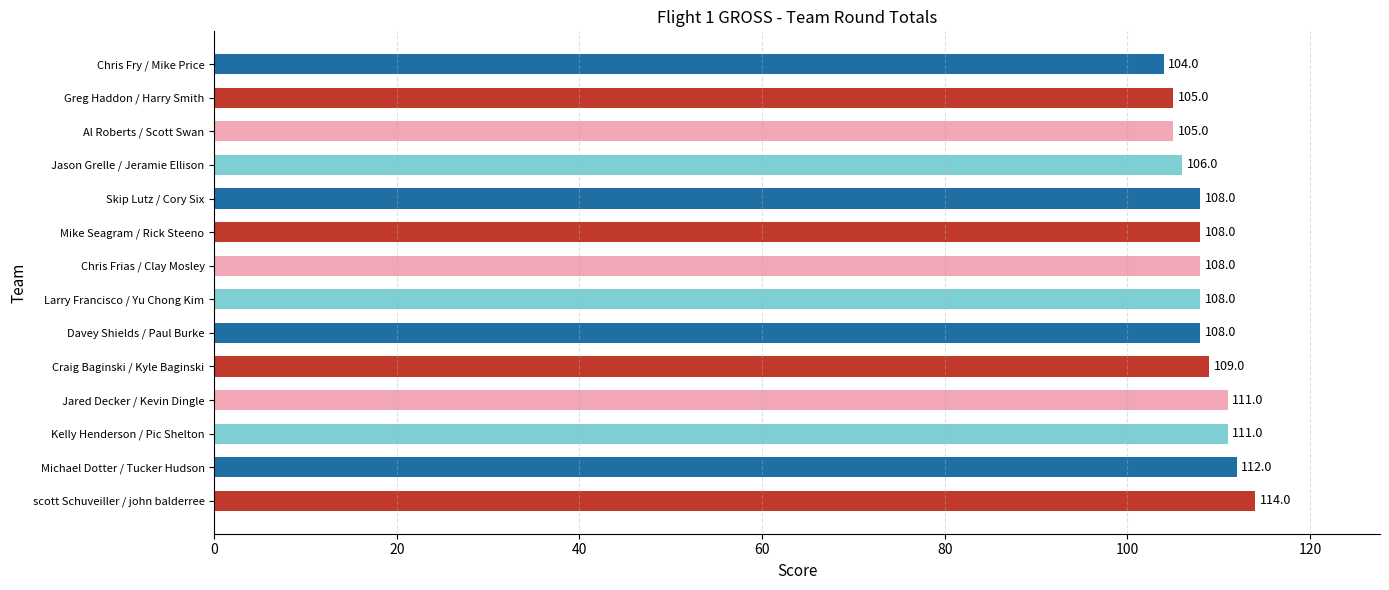

What is the label of the 8th bar from the top?

Larry Francisco / Yu Chong Kim